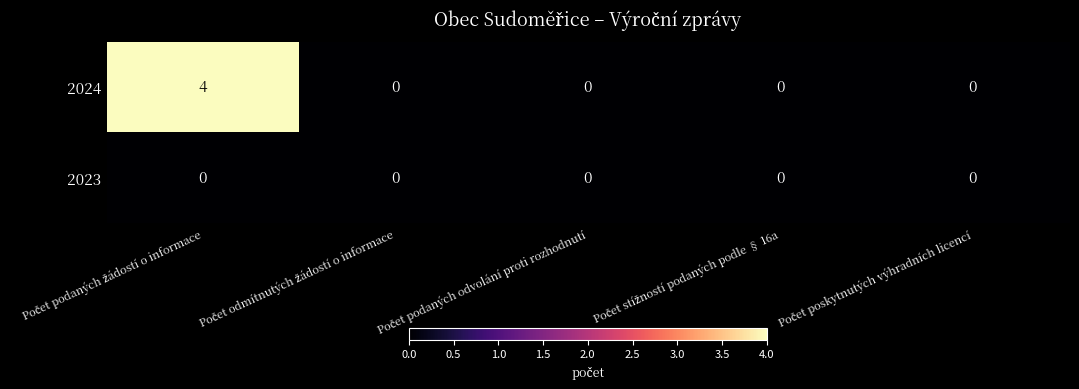

Which series has the largest total across all categories?

2024